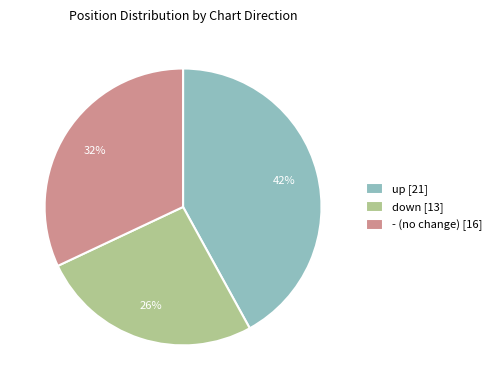

What is the ratio of the value at - (no change) [16] to the value at up [21]?

0.8